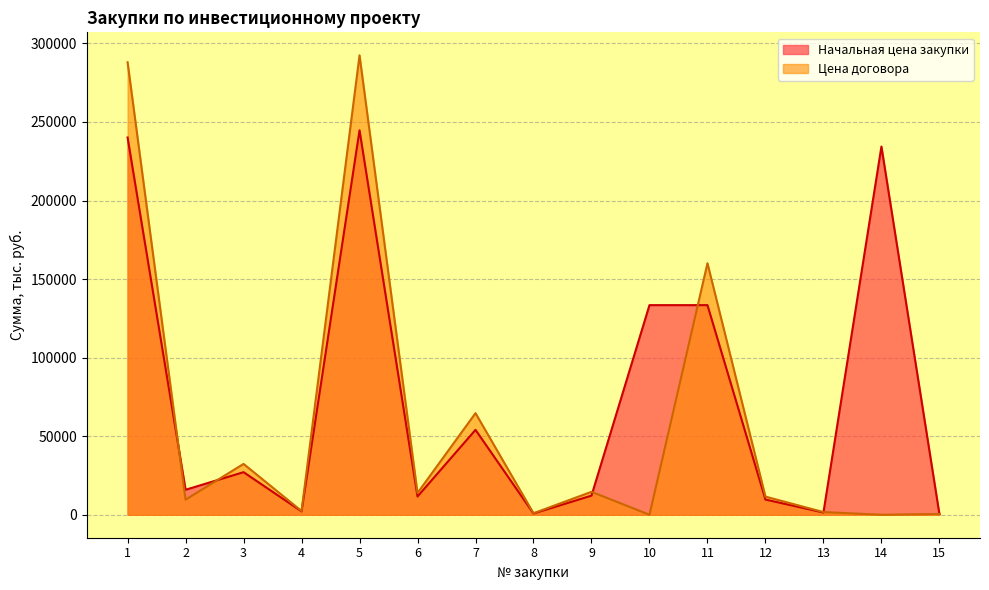

How many times do Начальная цена закупки and Цена договора cross each other?

6